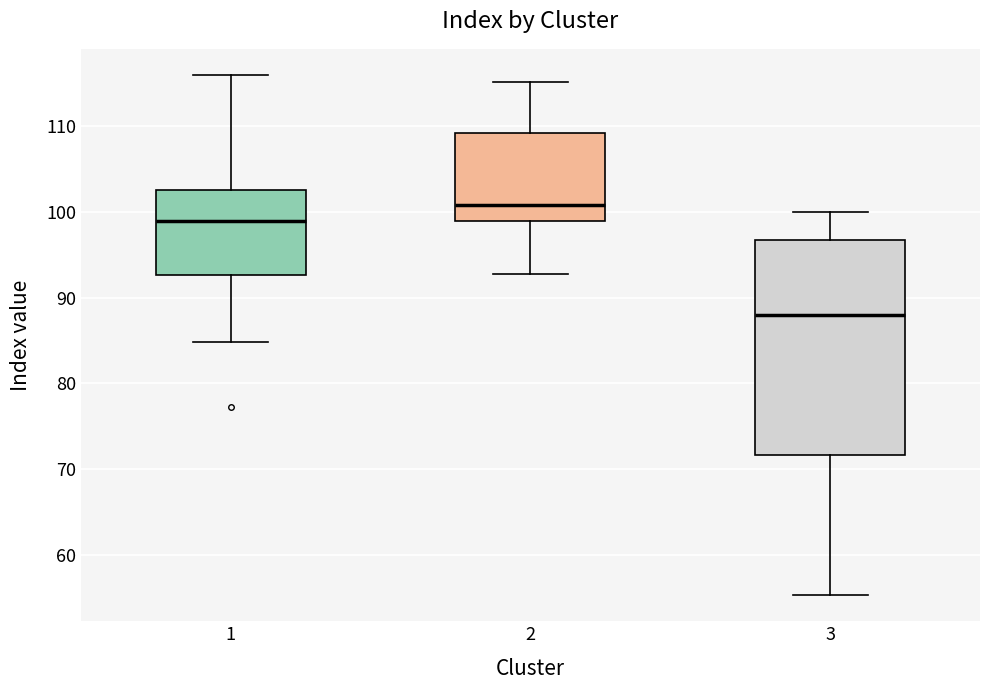

Where is the upper edge of the box at x = 2 on the y-axis? The values are not printed on the chart, so give them approximately, as read against the axis.

109